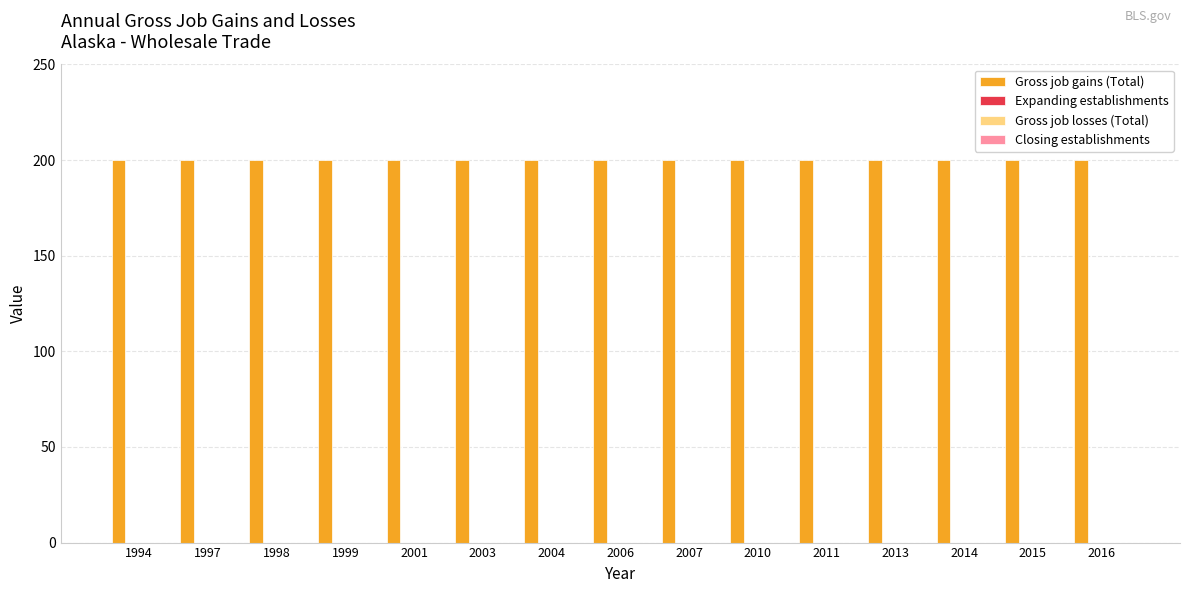

How many groups of bars are there?

15